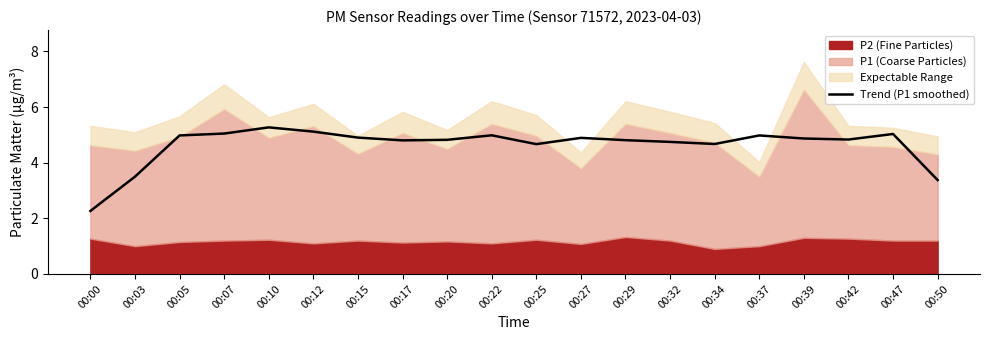

Reading right to left, list all the values displayed in this chart.

3.4	5.0	4.8	4.9	5.0	4.7	4.7	4.8	4.9	4.7	5.0	4.8	4.8	4.9	5.1	5.3	5.0	5.0	3.5	2.3